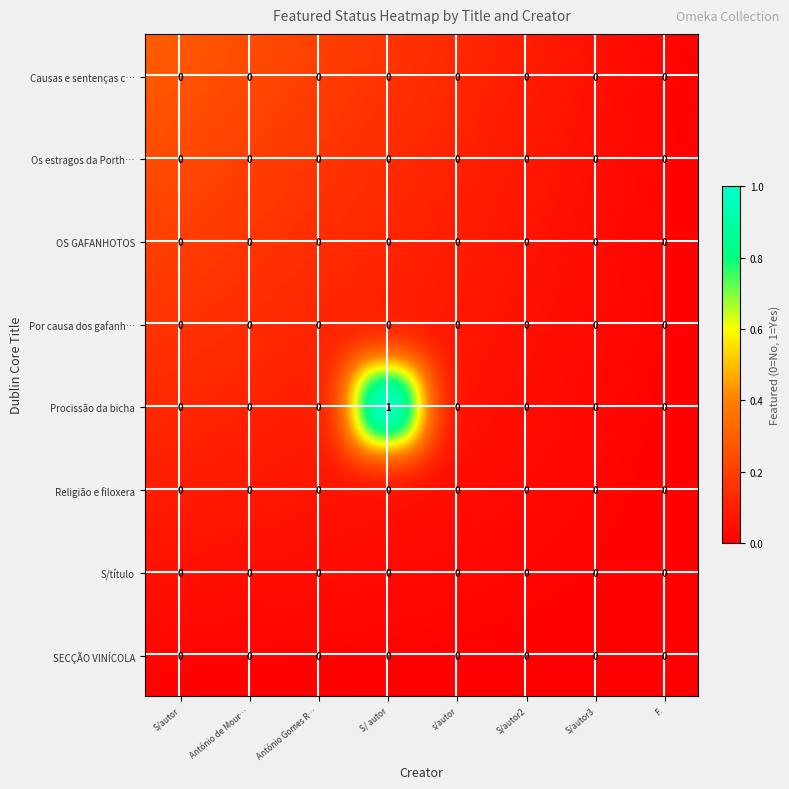

Reading left to right, transcribe all the data shown in this chart.

Causas e sentenças contra animais: 0=0	1=0	2=0	3=0	4=0	5=0	6=0	7=0
Os estragos da Porthesia chrysorroea: 0=0	1=0	2=0	3=0	4=0	5=0	6=0	7=0
OS GAFANHOTOS: 0=0	1=0	2=0	3=0	4=0	5=0	6=0	7=0
Por causa dos gafanhotos: 0=0	1=0	2=0	3=0	4=0	5=0	6=0	7=0
Procissão da bicha: 0=0	1=0	2=0	3=1	4=0	5=0	6=0	7=0
Religião e filoxera: 0=0	1=0	2=0	3=0	4=0	5=0	6=0	7=0
S/título: 0=0	1=0	2=0	3=0	4=0	5=0	6=0	7=0
SECÇÃO VINÍCOLA: 0=0	1=0	2=0	3=0	4=0	5=0	6=0	7=0